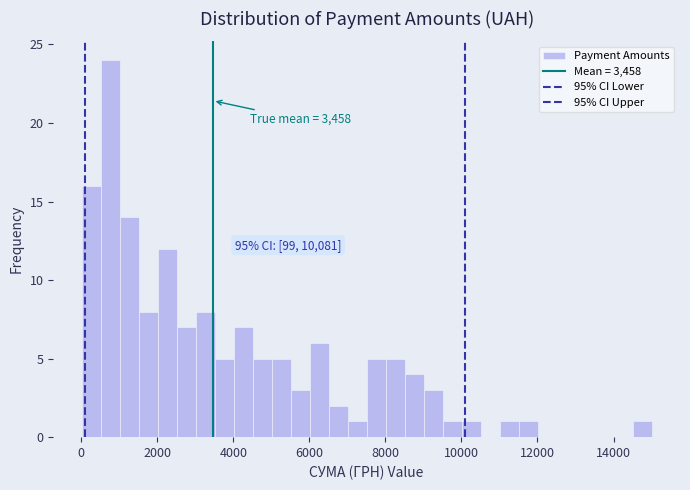

Read against the x-axis, roughly where is the centre of the tallest bar?

800